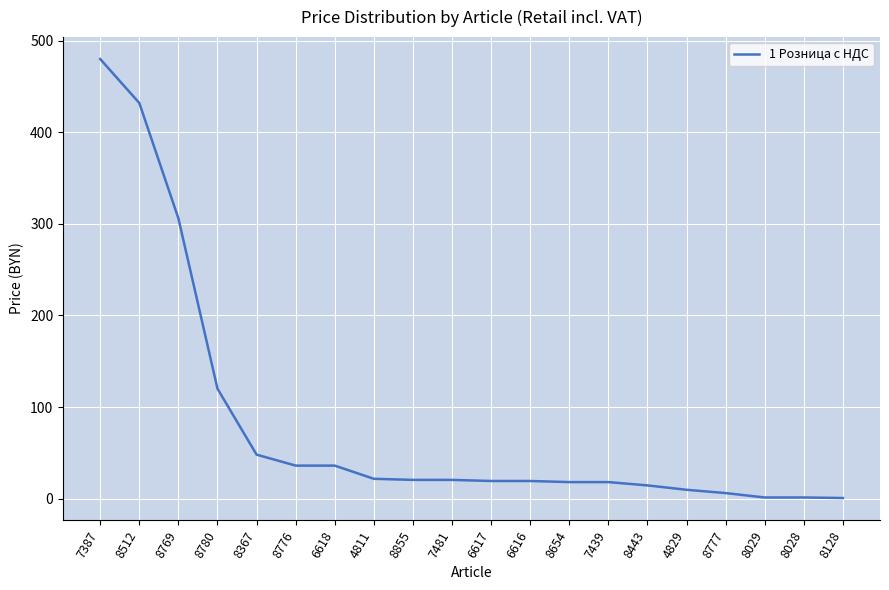

What is the greatest value displayed?

480.0